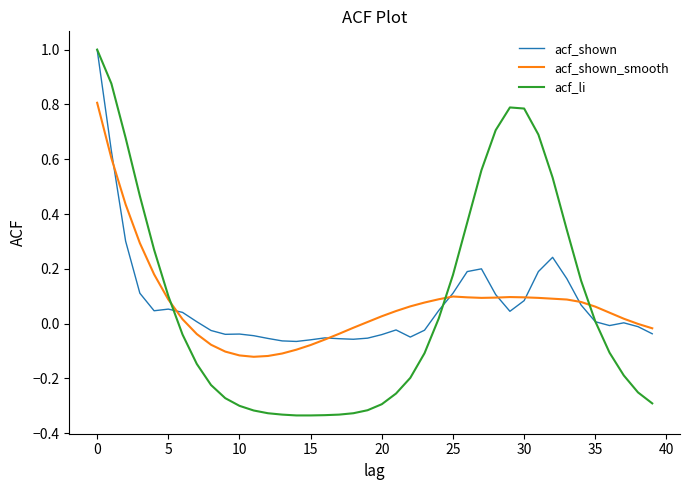

How many lines are shown in the chart?

3